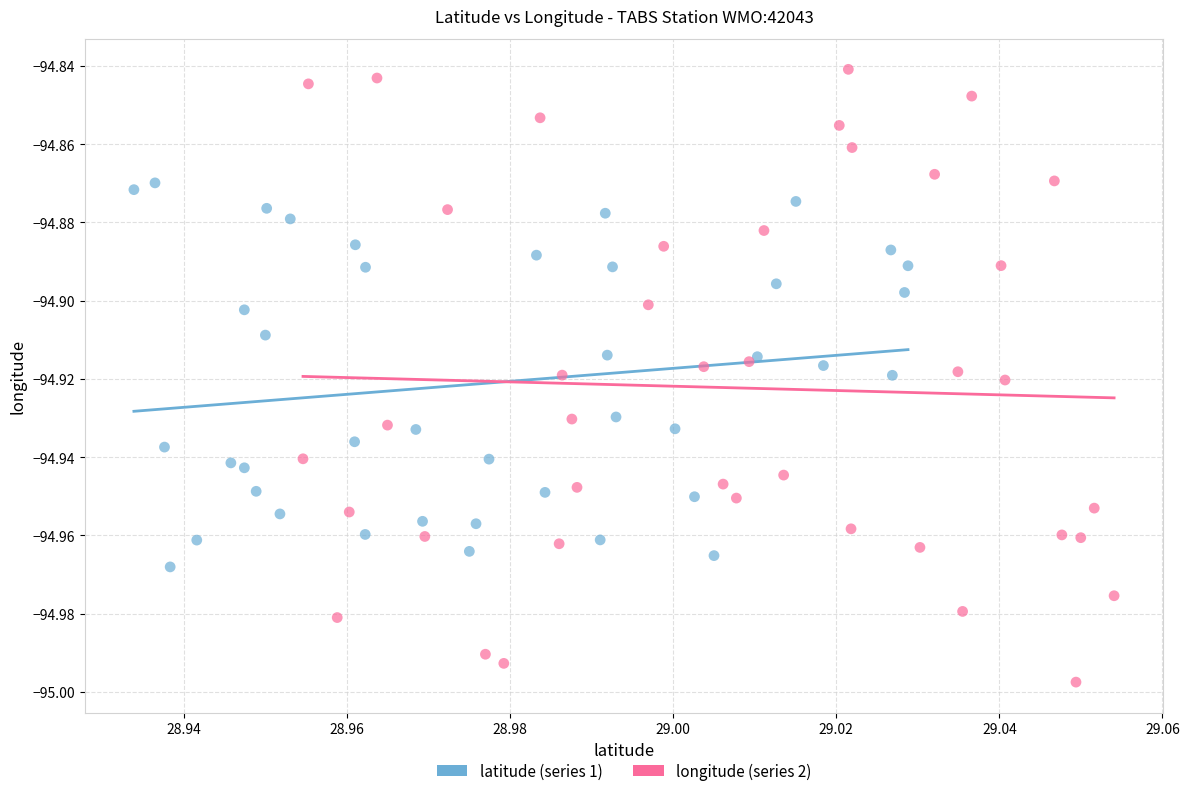

Which series reaches the maximum Y coordinate?

longitude (series 2)